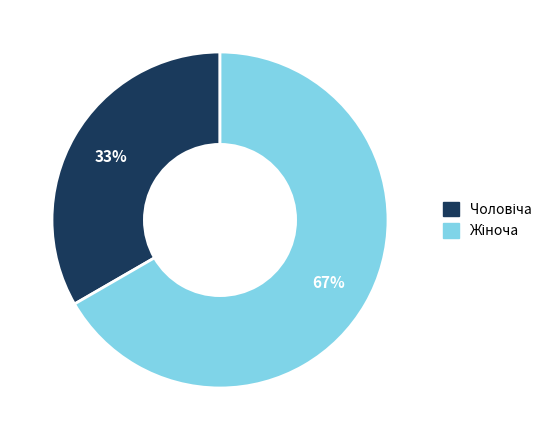

Does any single category account for the majority?

Yes